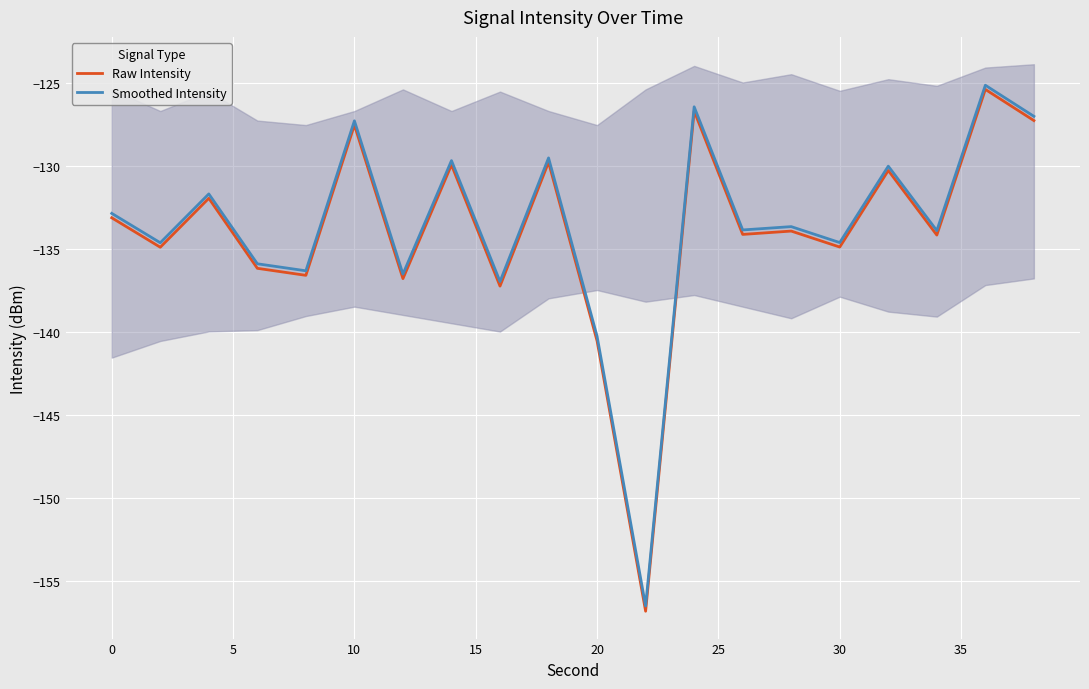

What is the highest value of the Raw Intensity series?

-125.4